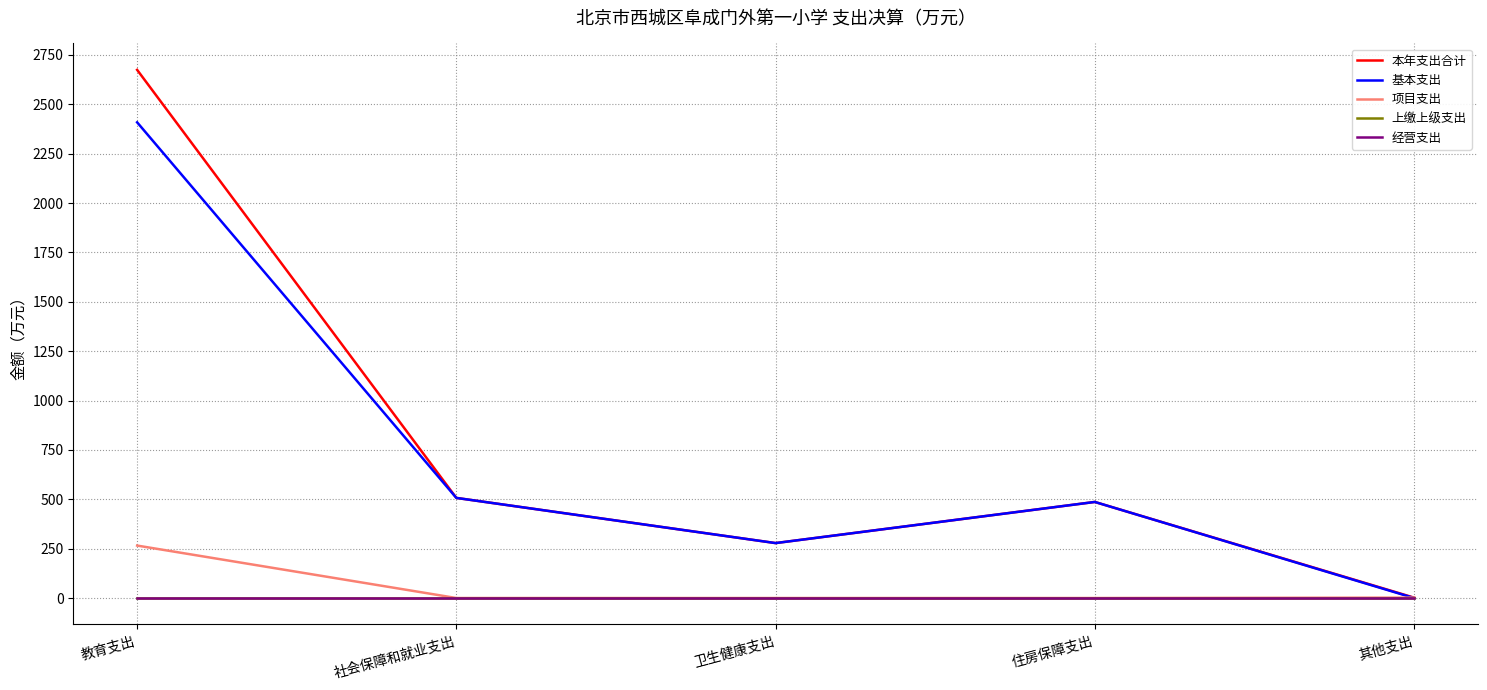

Is this an area chart (filled region under the line)?

No